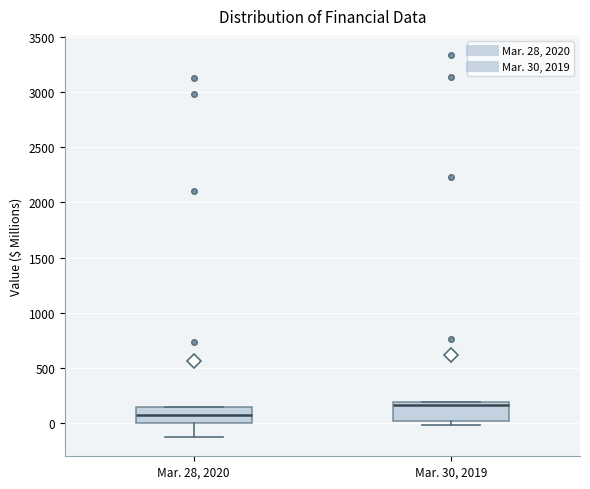

Which box has the highest median line?

Mar. 30, 2019